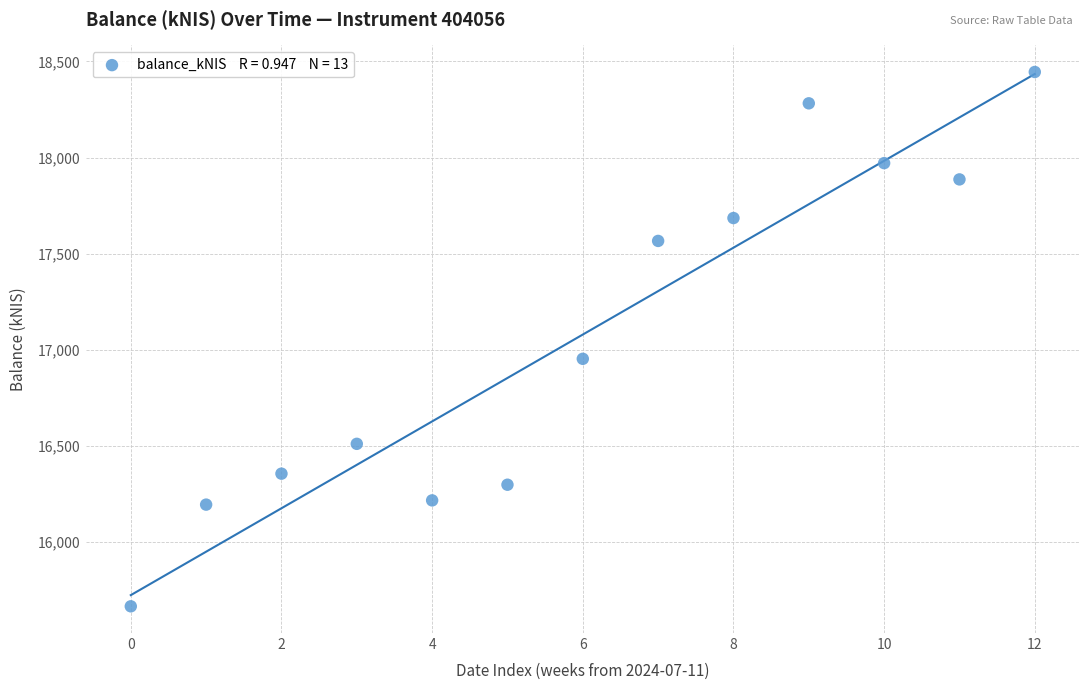

What Y value in the scatter plot is closest to 17055?

16953.2